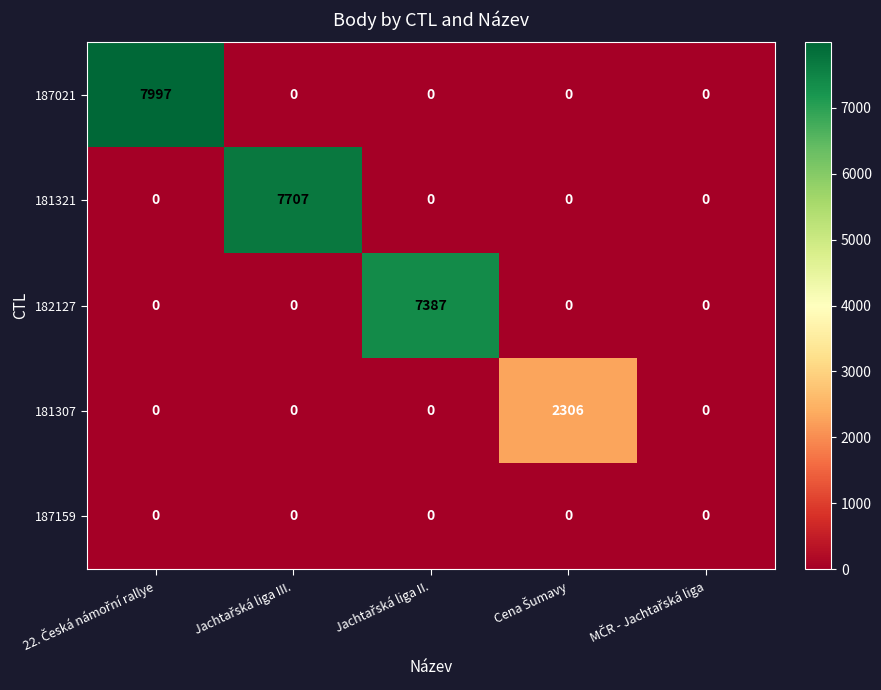

How many data points does each series have?

5